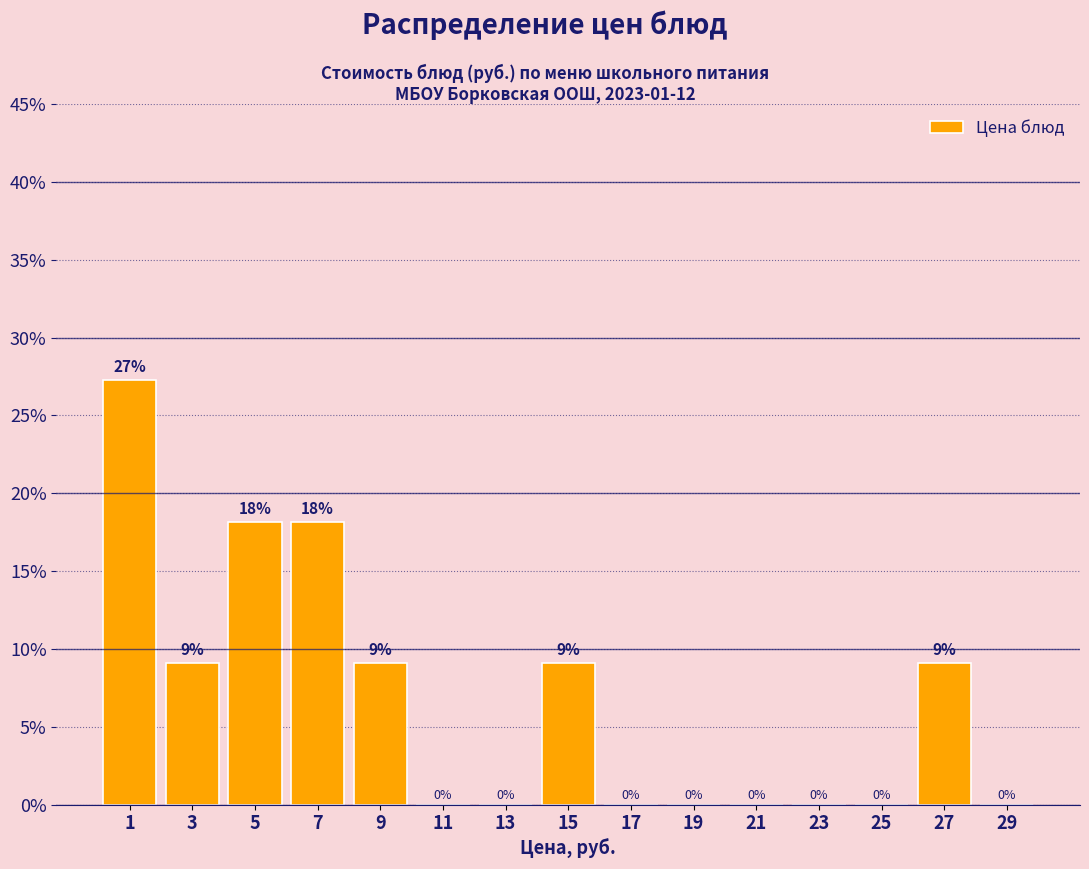

Over which range of the x-axis is the bar tallest?

0 to 2